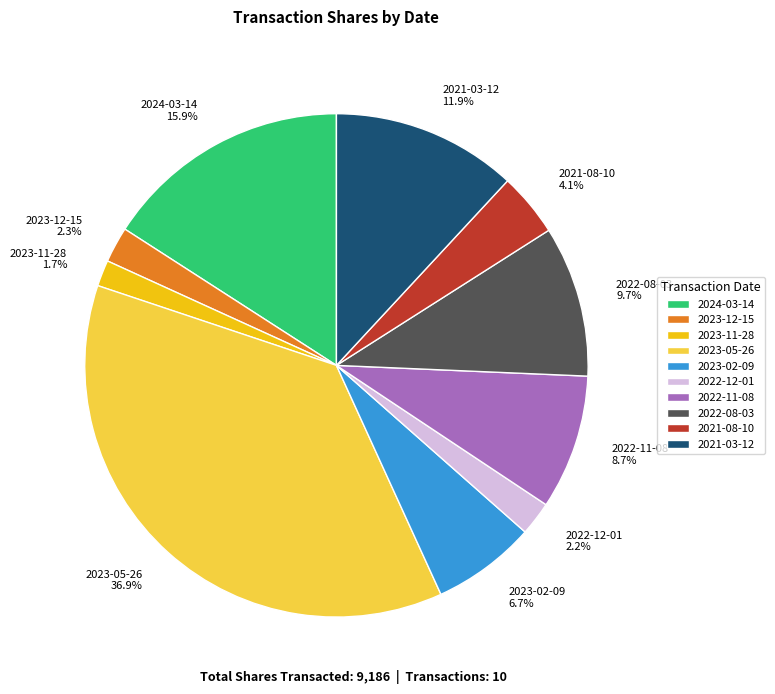

Which slice is the smallest?

2023-11-28